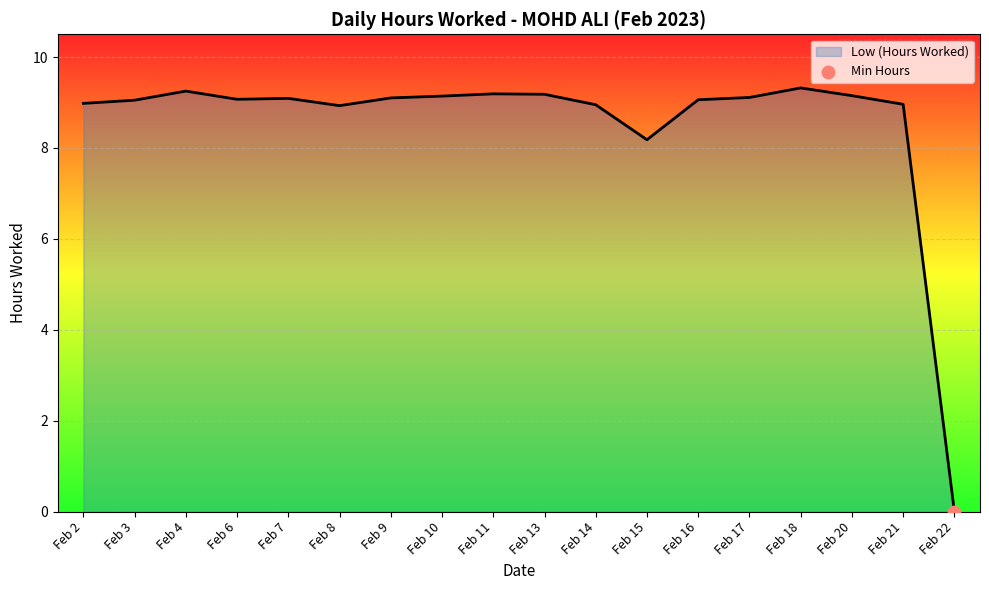

What is the ratio of the value at Feb 3 to the value at Feb 10?

1.0